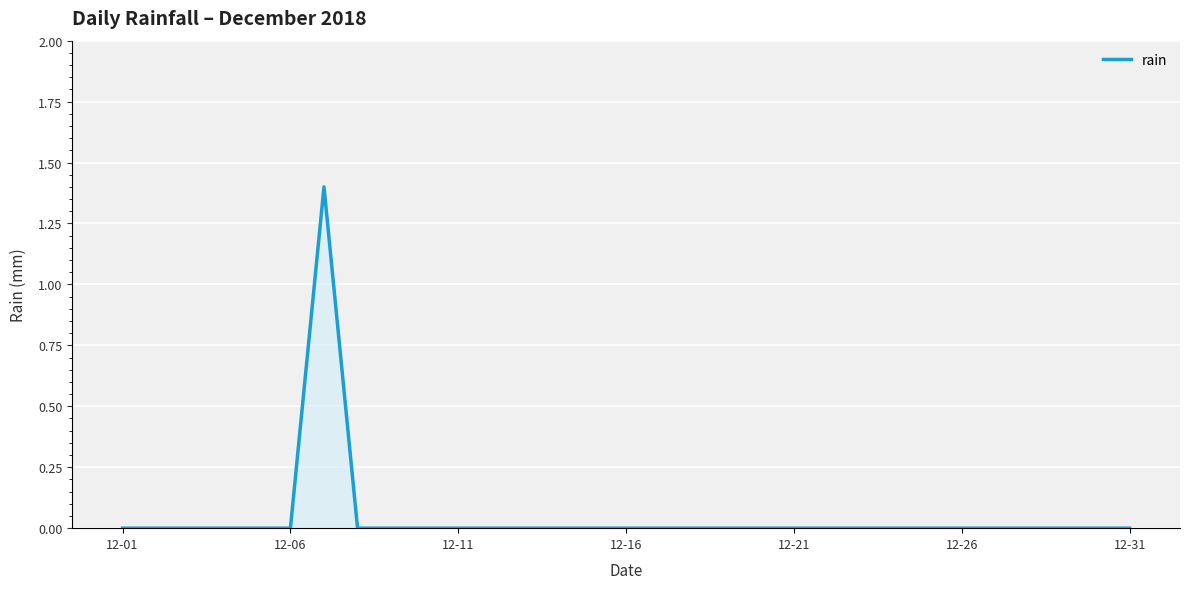

What is the difference between the maximum and minimum values?

1.4